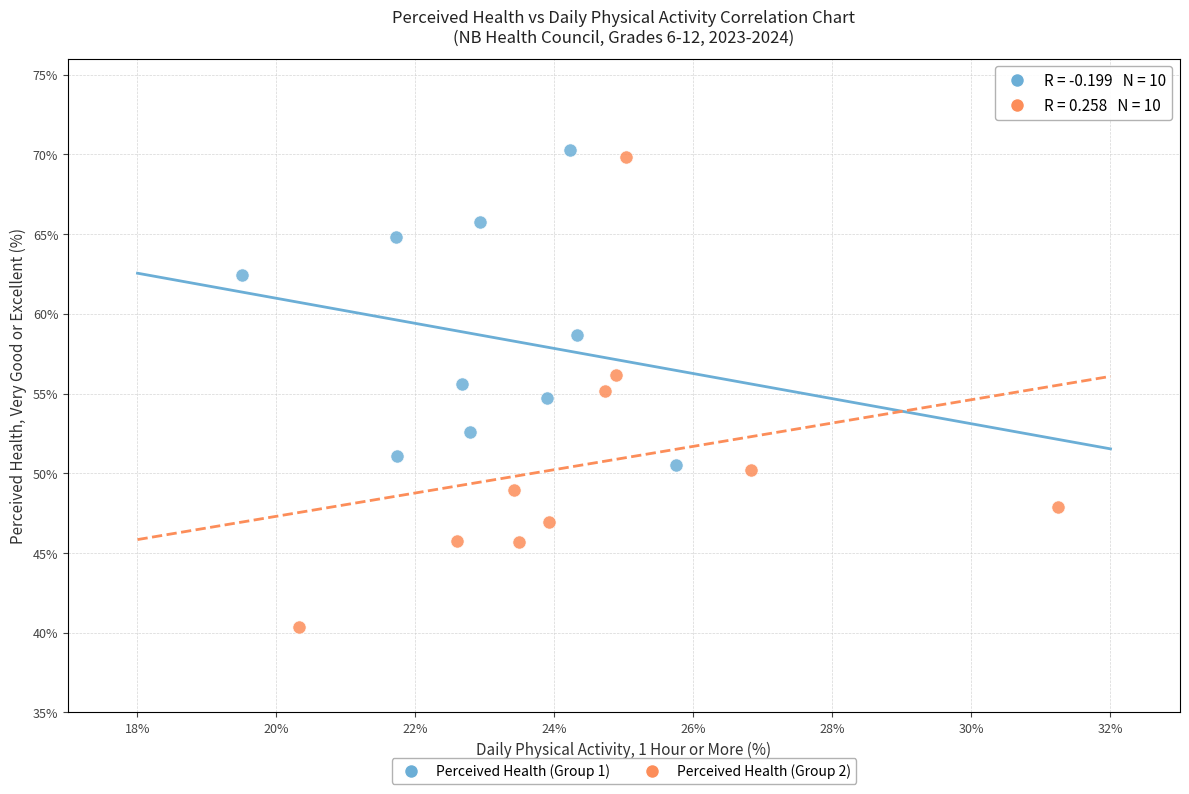

Which series contains the lowest Y value?

Perceived Health (Group 2)